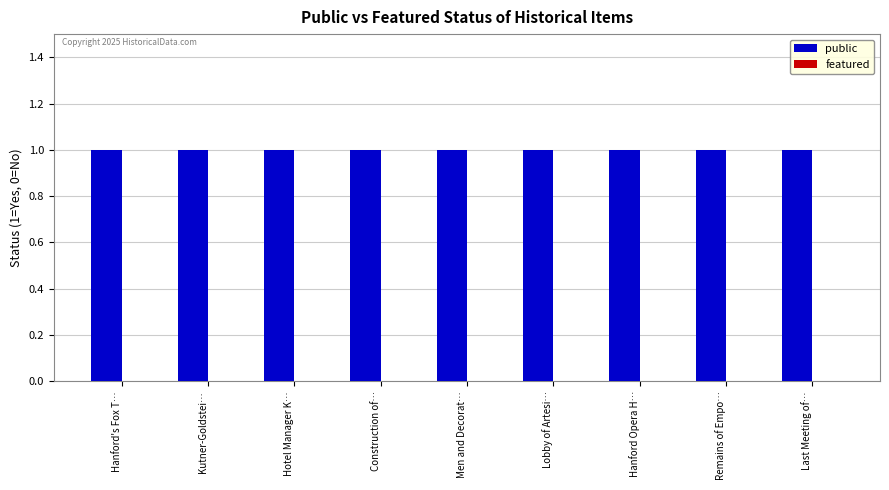

How many series are shown in this chart?

2